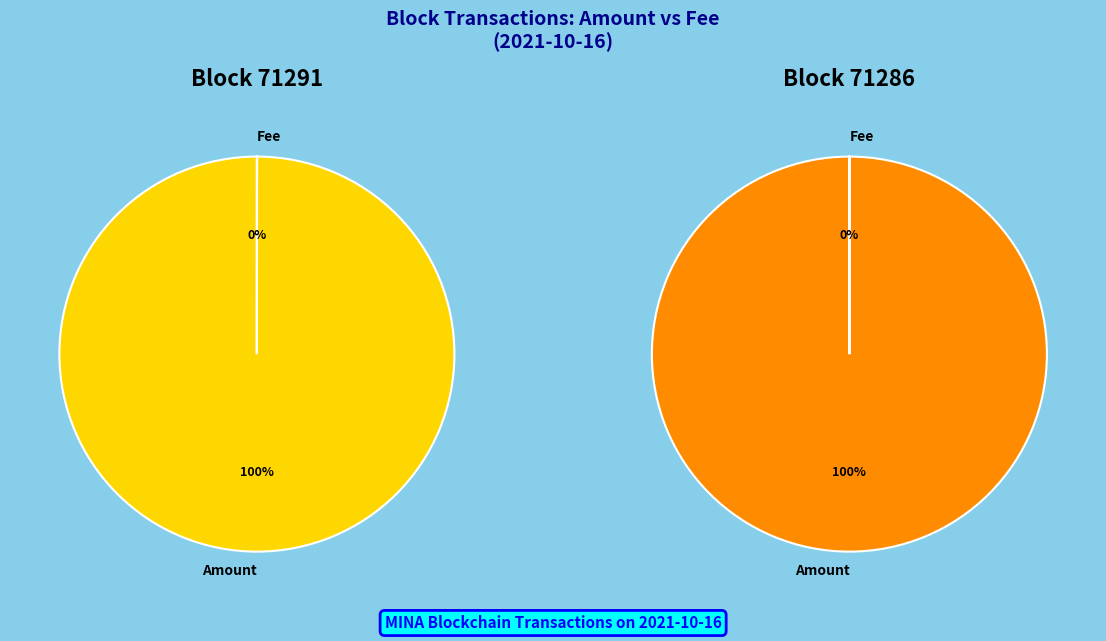

Combined, do 71286 and 71291 account for over 50%?

Yes